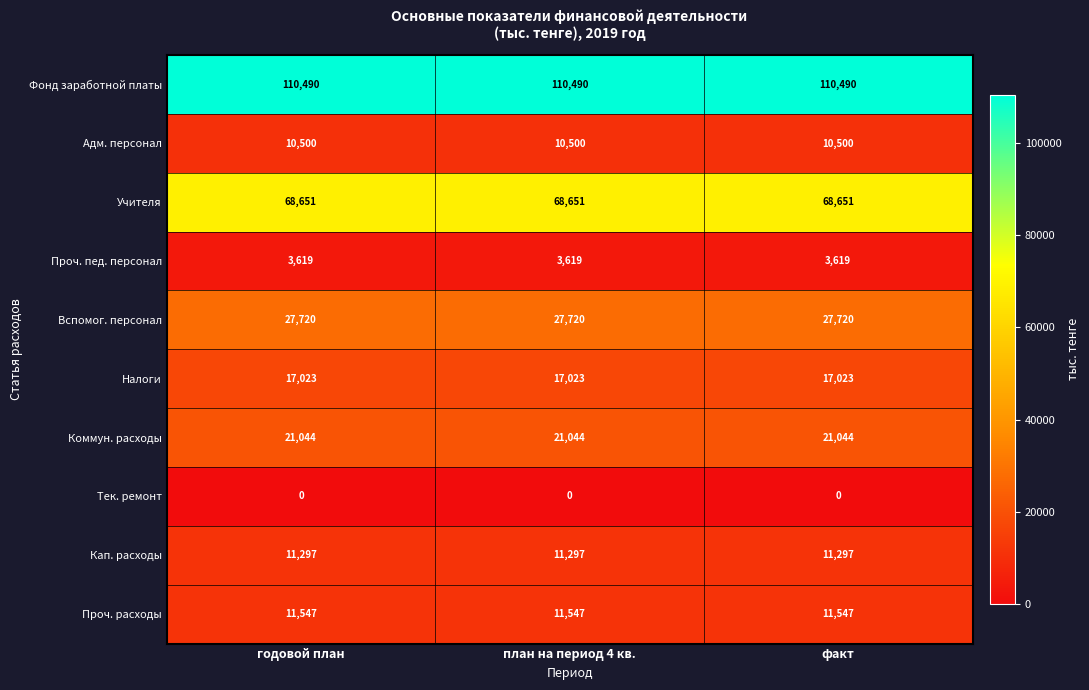

What is the difference between the highest and lowest values at факт?

110490